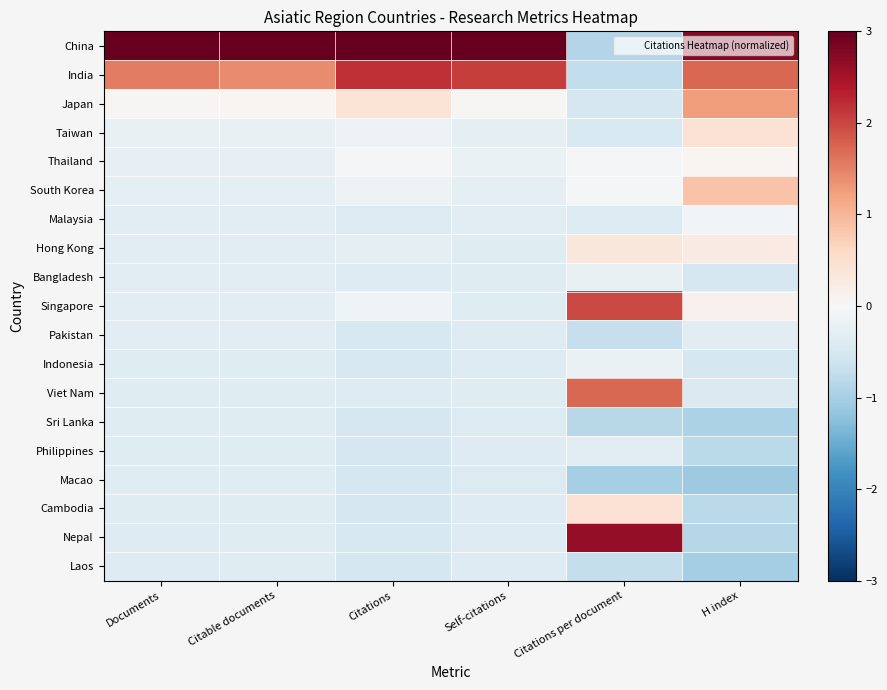

Reading left to right, transcribe all the data shown in this chart.

China: Documents=3.8	Citable documents=3.9	Citations=3.4	Self-citations=3.6	Citations per document=-0.9	H index=2.7
India: Documents=1.5	Citable documents=1.4	Citations=2.2	Self-citations=2.1	Citations per document=-0.7	H index=1.7
Japan: Documents=0.0	Citable documents=0.0	Citations=0.4	Self-citations=0.0	Citations per document=-0.5	H index=1.2
Taiwan: Documents=-0.2	Citable documents=-0.2	Citations=-0.2	Self-citations=-0.3	Citations per document=-0.5	H index=0.4
Thailand: Documents=-0.3	Citable documents=-0.3	Citations=-0.0	Self-citations=-0.2	Citations per document=-0.0	H index=0.0
South Korea: Documents=-0.3	Citable documents=-0.3	Citations=-0.2	Self-citations=-0.3	Citations per document=-0.1	H index=0.8
Malaysia: Documents=-0.3	Citable documents=-0.3	Citations=-0.4	Self-citations=-0.3	Citations per document=-0.4	H index=-0.1
Hong Kong: Documents=-0.3	Citable documents=-0.3	Citations=-0.3	Self-citations=-0.4	Citations per document=0.3	H index=0.2
Bangladesh: Documents=-0.3	Citable documents=-0.3	Citations=-0.4	Self-citations=-0.4	Citations per document=-0.2	H index=-0.5
Singapore: Documents=-0.3	Citable documents=-0.3	Citations=-0.1	Self-citations=-0.4	Citations per document=2.0	H index=0.1
Pakistan: Documents=-0.3	Citable documents=-0.3	Citations=-0.5	Self-citations=-0.4	Citations per document=-0.7	H index=-0.4
Indonesia: Documents=-0.4	Citable documents=-0.4	Citations=-0.5	Self-citations=-0.4	Citations per document=-0.2	H index=-0.5
Viet Nam: Documents=-0.4	Citable documents=-0.4	Citations=-0.4	Self-citations=-0.4	Citations per document=1.7	H index=-0.4
Sri Lanka: Documents=-0.4	Citable documents=-0.4	Citations=-0.5	Self-citations=-0.4	Citations per document=-0.8	H index=-0.9
Philippines: Documents=-0.4	Citable documents=-0.4	Citations=-0.5	Self-citations=-0.4	Citations per document=-0.3	H index=-0.8
Macao: Documents=-0.4	Citable documents=-0.4	Citations=-0.5	Self-citations=-0.4	Citations per document=-1.0	H index=-1.1
Cambodia: Documents=-0.4	Citable documents=-0.4	Citations=-0.5	Self-citations=-0.4	Citations per document=0.4	H index=-0.8
Nepal: Documents=-0.4	Citable documents=-0.4	Citations=-0.5	Self-citations=-0.4	Citations per document=2.6	H index=-0.8
Laos: Documents=-0.4	Citable documents=-0.4	Citations=-0.5	Self-citations=-0.4	Citations per document=-0.7	H index=-1.0